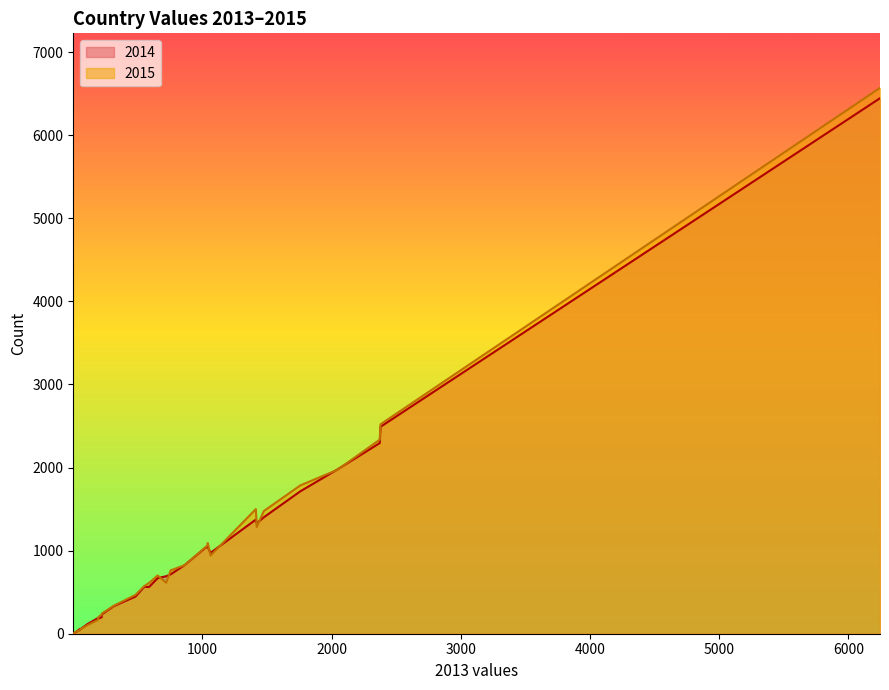

What are all the series names shown in the legend?

2014, 2015